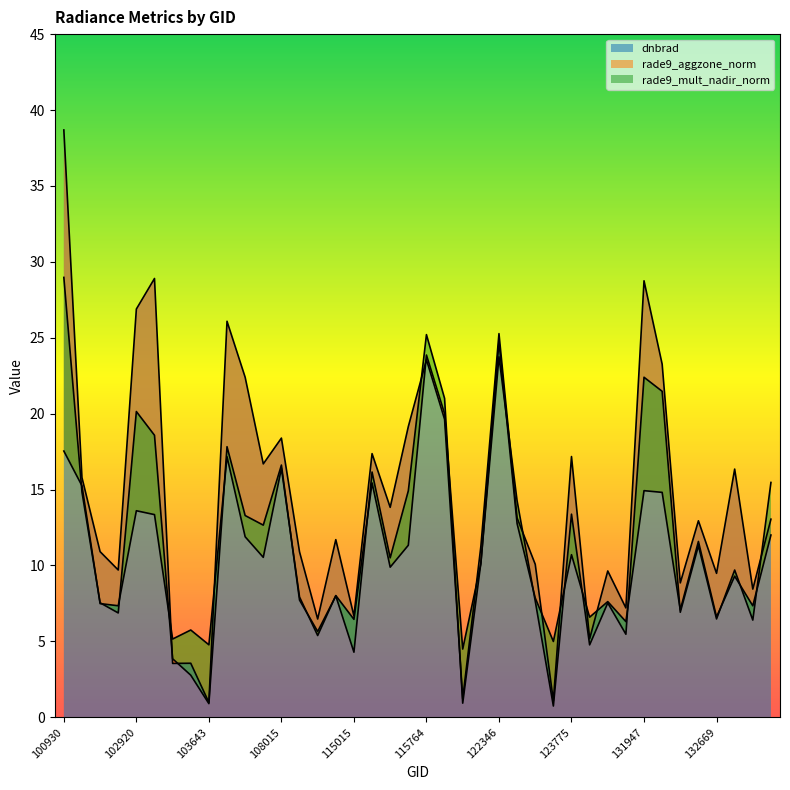

Between 103160 and 103643, which series saw the biggest shift?

rade9_mult_nadir_norm